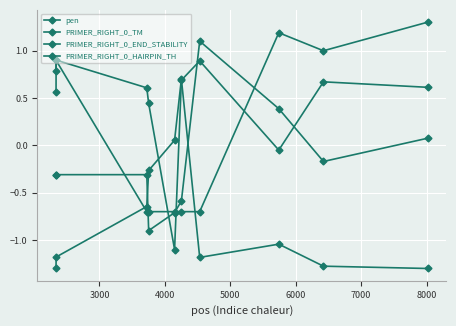

How many values in PRIMER_RIGHT_0_HAIRPIN_TH are below zero?

5